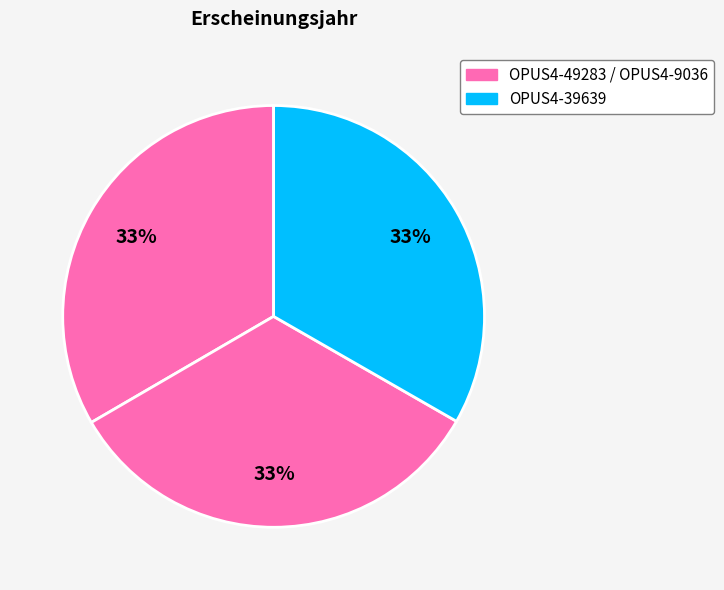

How many segments does this pie chart have?

3